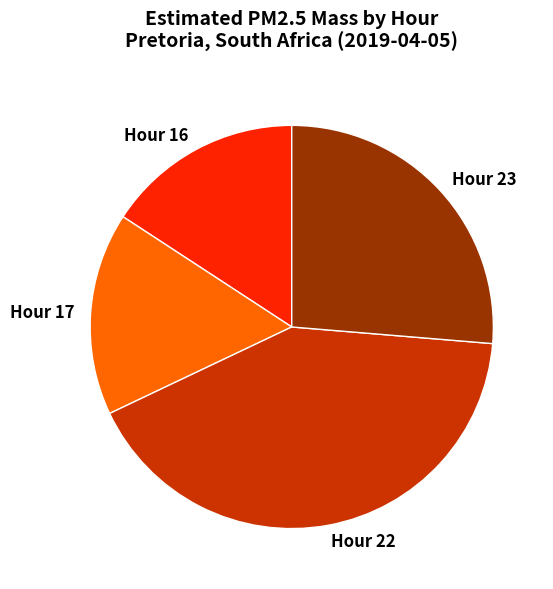

Approximately how many times larger is the value at Hour 23 compared to Hour 16?

1.7